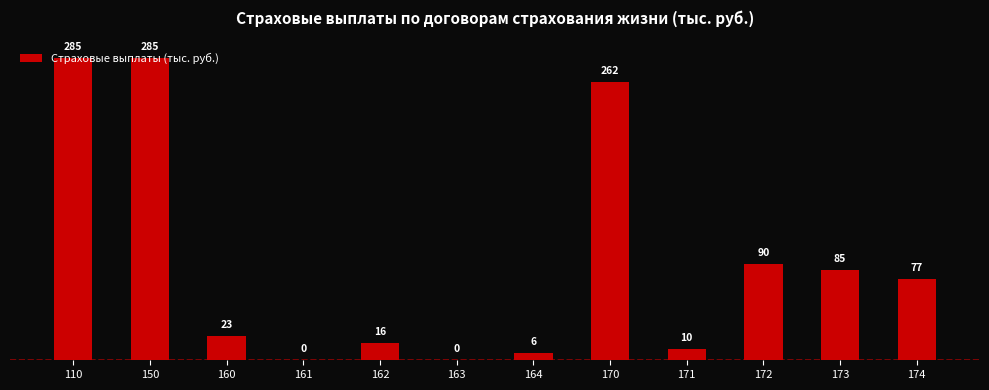

How many categories are shown in the chart?

12